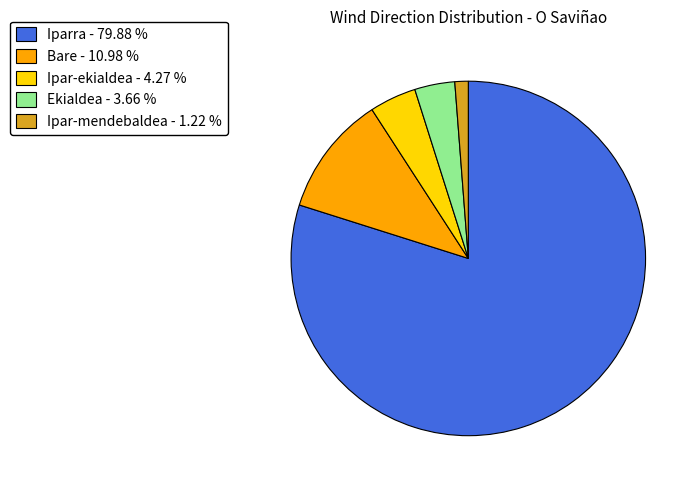

Count the number of slices in the pie.

5